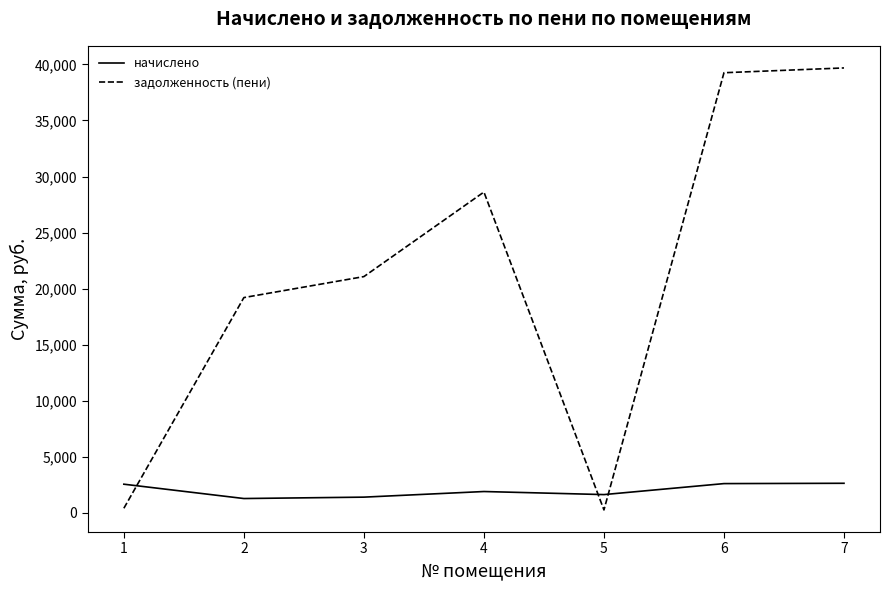

Count the number of categories in the chart.

7